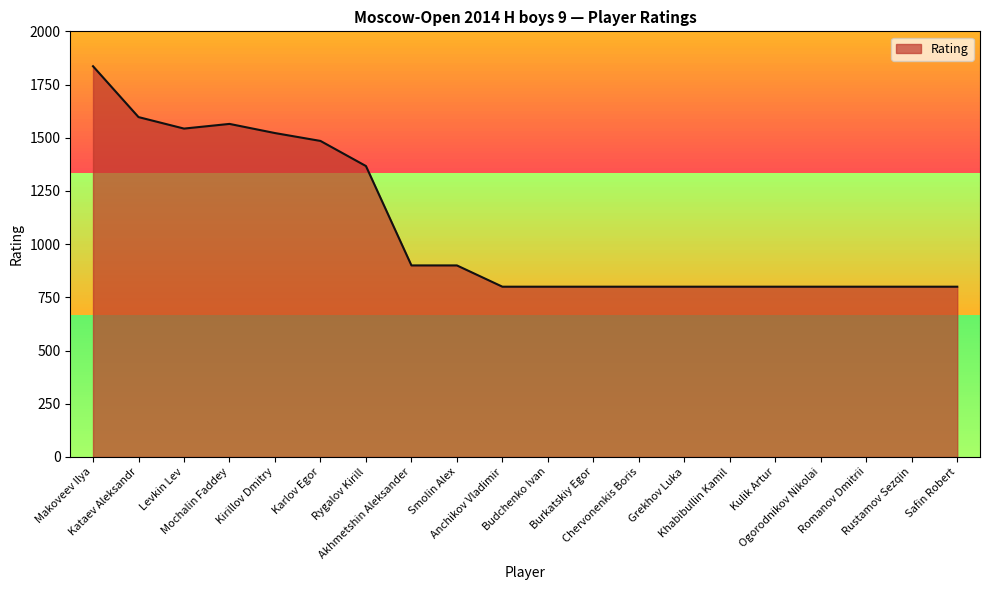

Reading left to right, list all the values displayed in this chart.

Makoveev Ilya=1836	Kataev Aleksandr=1597	Levkin Lev=1543	Mochalin Faddey=1565	Kirillov Dmitry=1522	Karlov Egor=1485	Rygalov Kirill=1367	Akhmetshin Aleksander=900	Smolin Alex=900	Anchikov Vladimir=800	Budchenko Ivan=800	Burkatskiy Egor=800	Chervonenkis Boris=800	Grekhov Luka=800	Khabibullin Kamil=800	Kulik Artur=800	Ogorodnikov Nikolai=800	Romanov Dmitrii=800	Rustamov Sezqin=800	Safin Robert=800